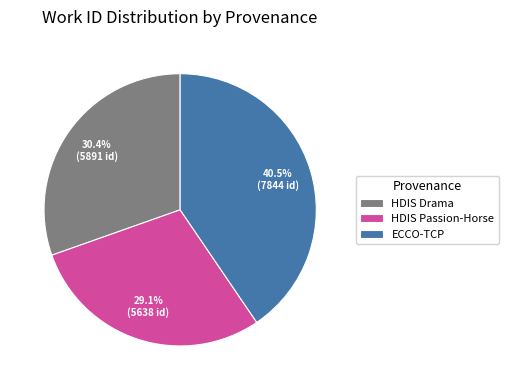

Between HDIS Passion-Horse and ECCO-TCP, which is larger?

ECCO-TCP